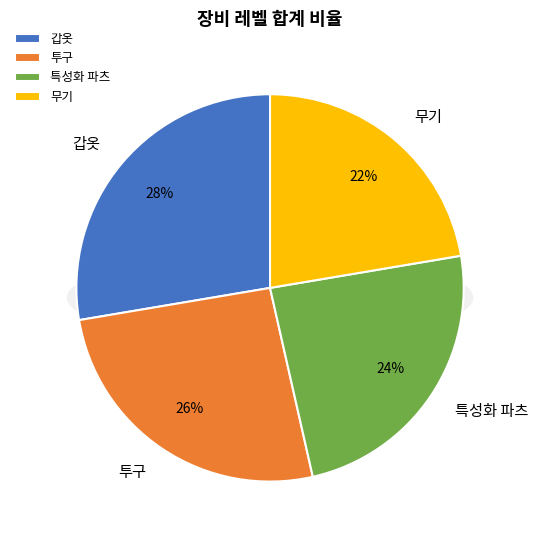

True or false: 특성화 파츠 accounts for 27% of the total.

False